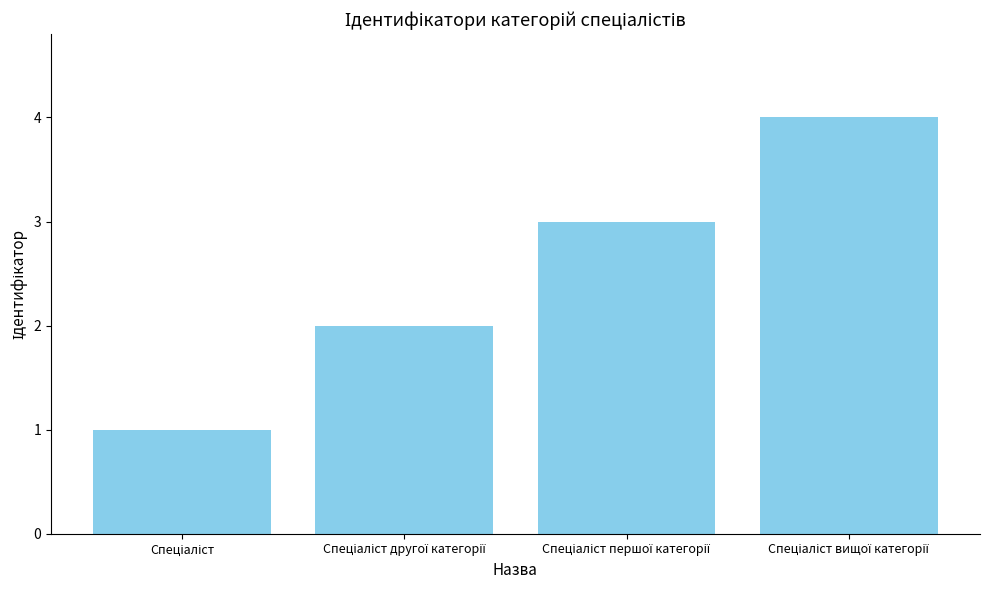

Reading right to left, extract all data points from this chart.

4	3	2	1